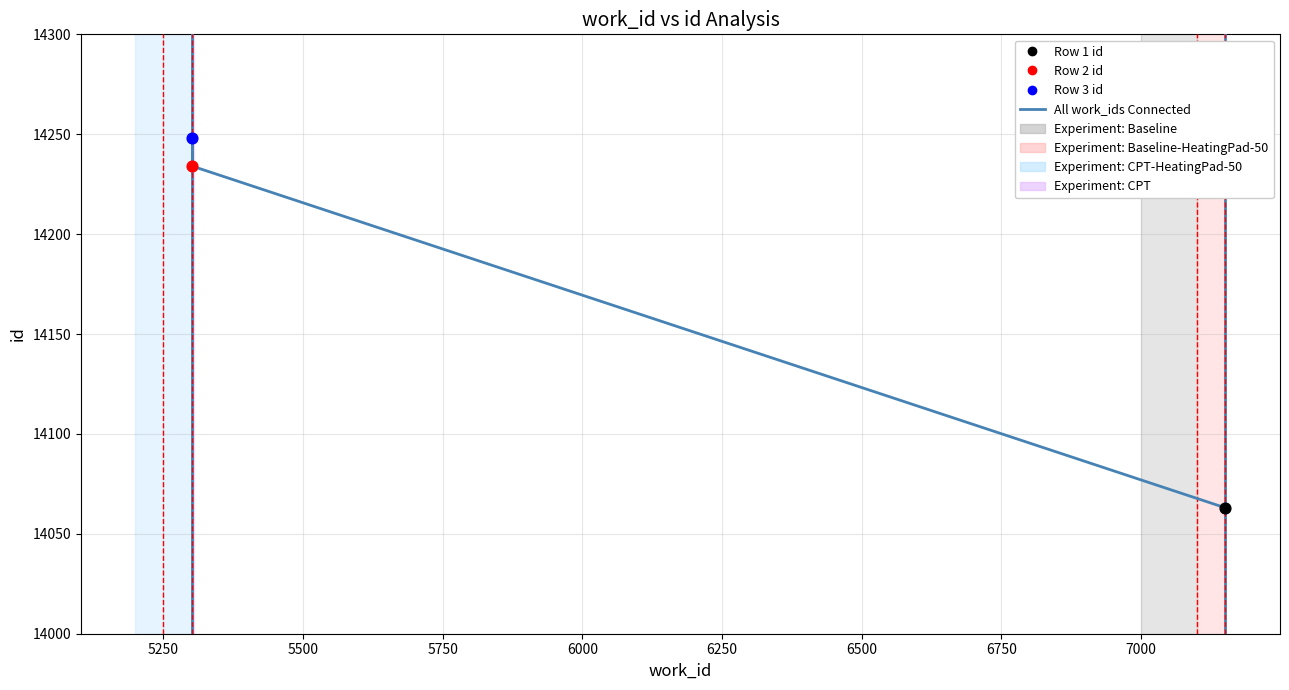

What is the ratio of the value at 5500 to the value at 5250?

1.0